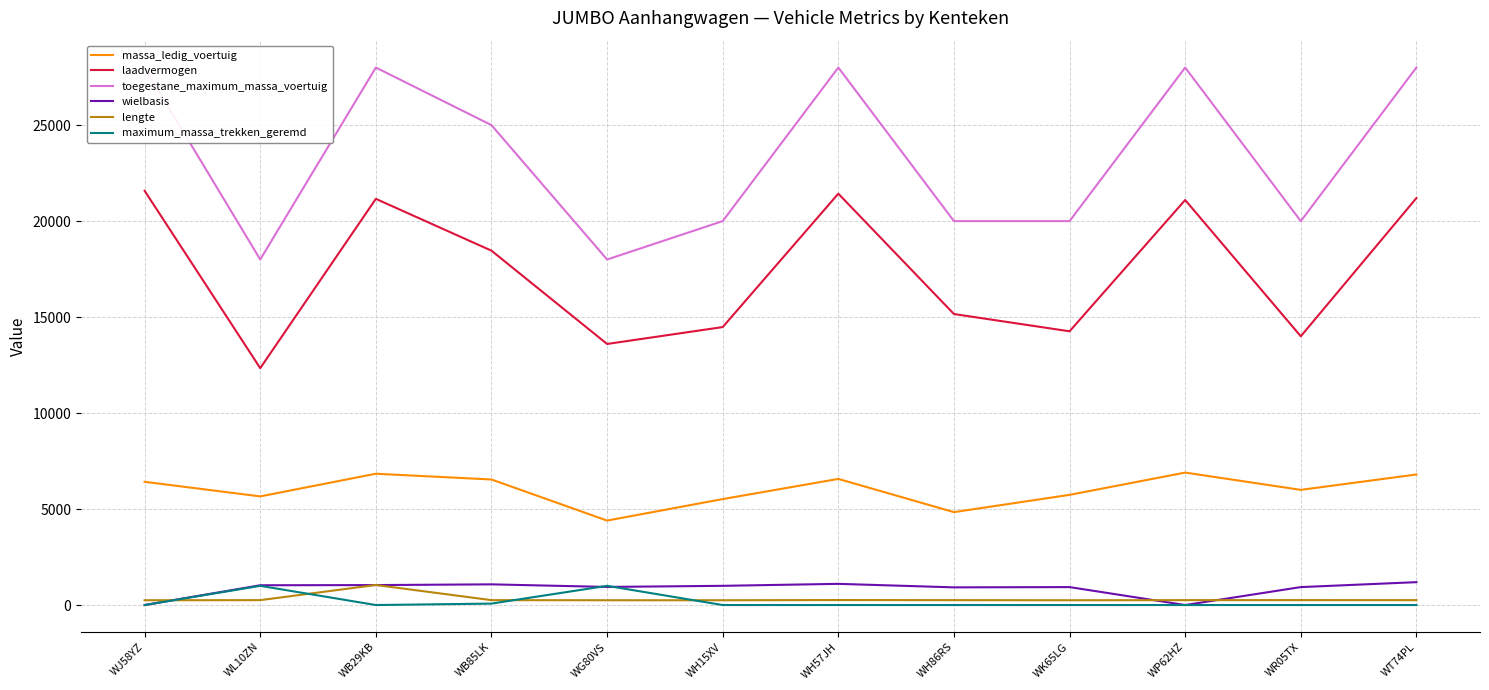

What is the average value of the massa_ledig_voertuig series?

6019